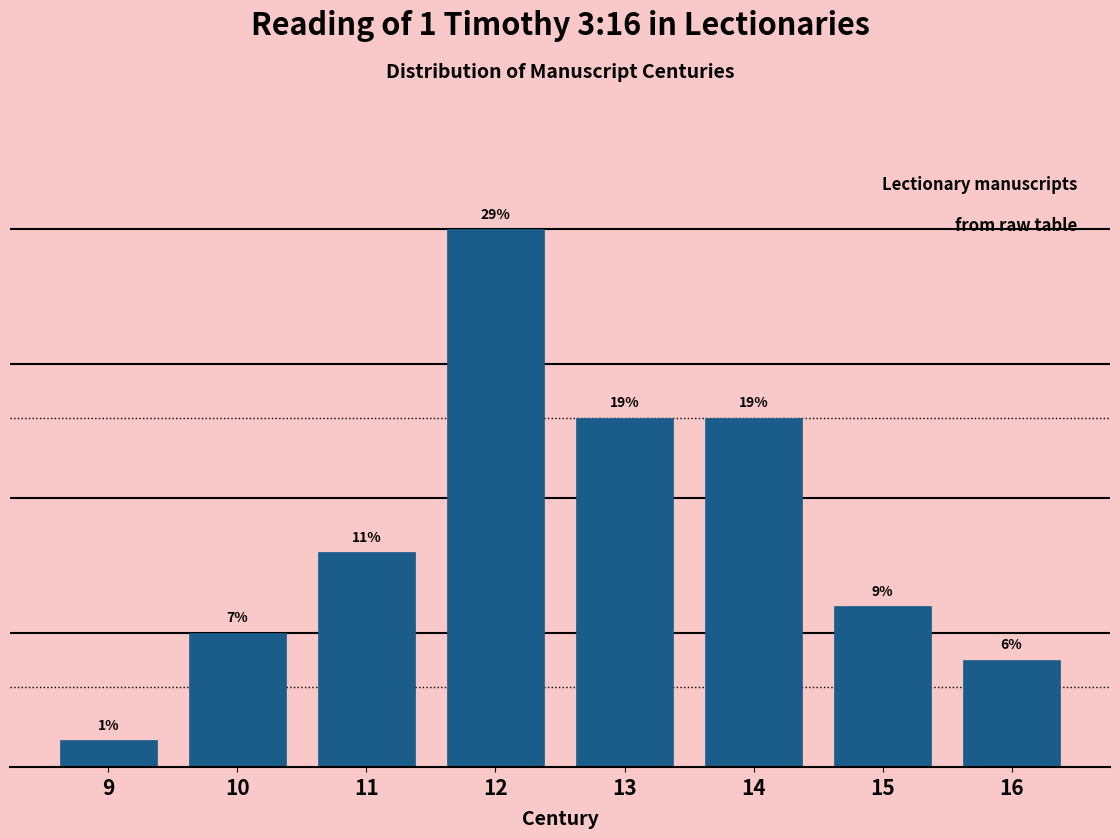

Does the chart contain any negative values?

No